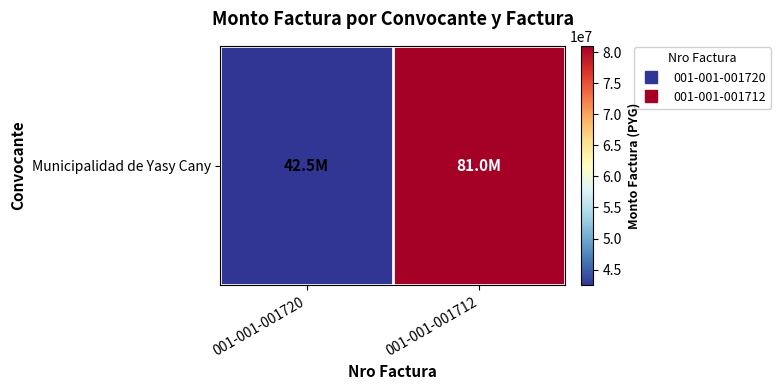

What is the sum of the values at 001-001-001720 and 001-001-001712?

123460000